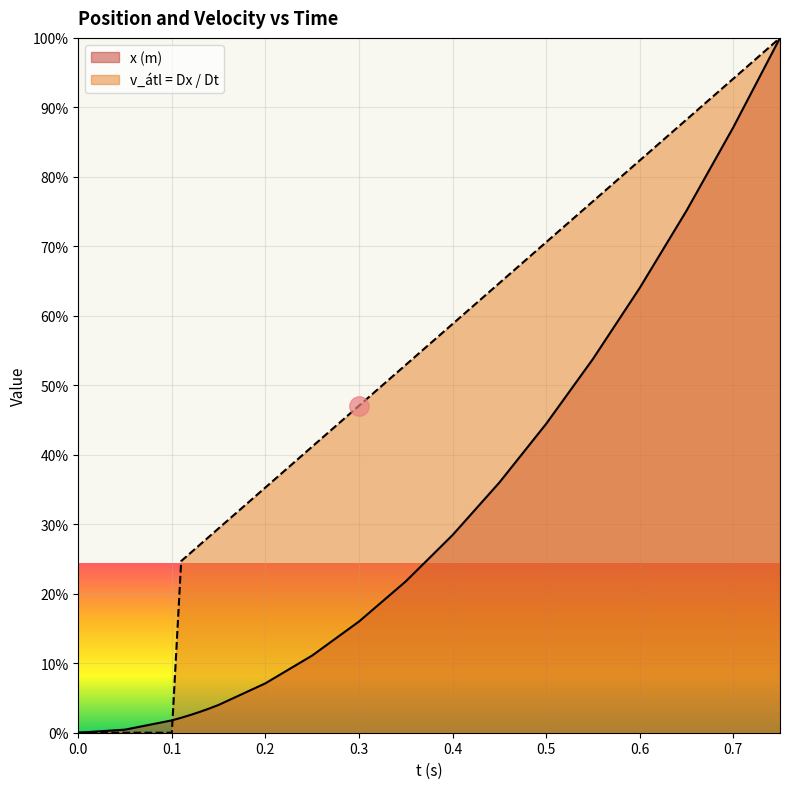

Count the number of data series in this chart.

2